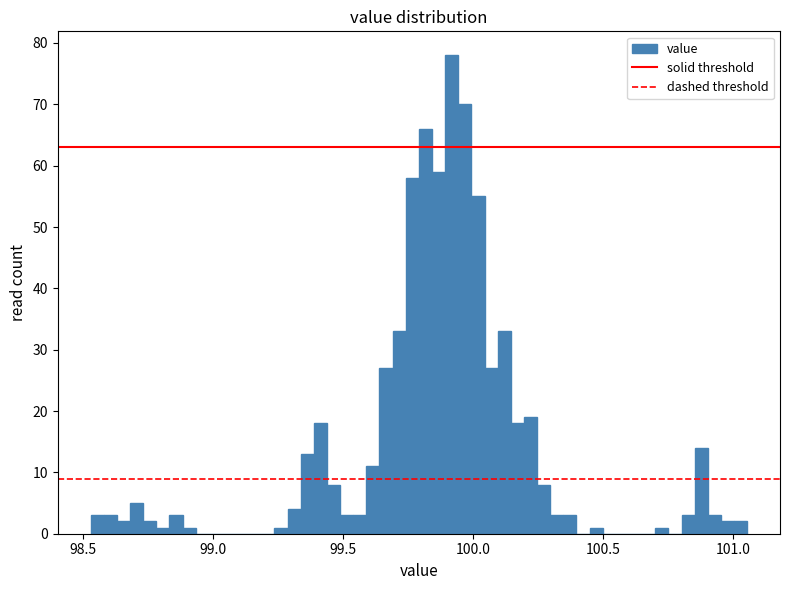

Read against the x-axis, roughly where is the centre of the tallest bar?

99.90